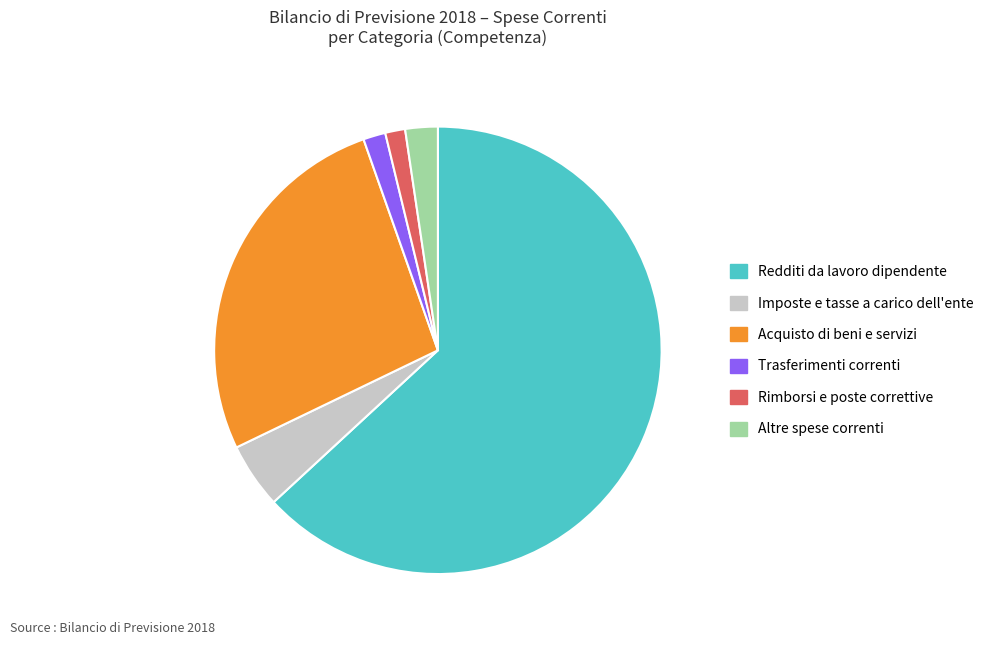

The Altre spese correnti slice represents 2% of the pie. True or false?

True